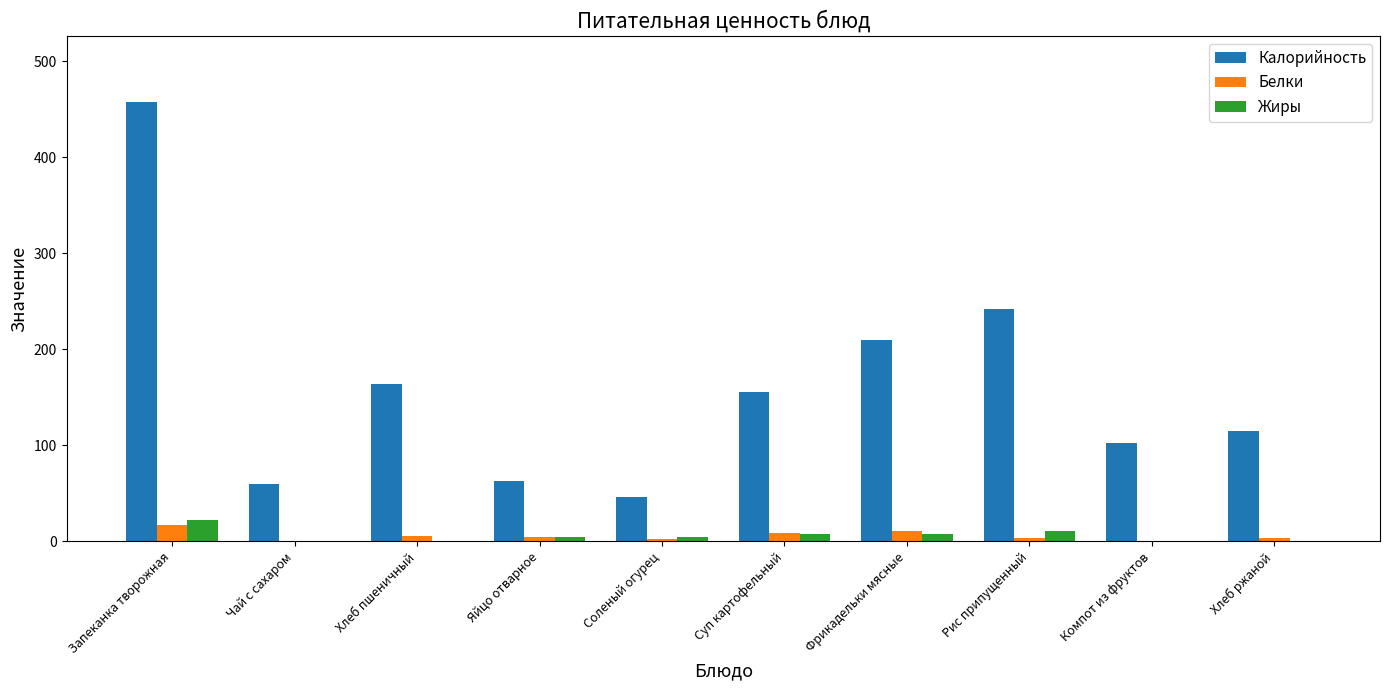

Is it true that Жиры equals 22.4 at Запеканка творожная?

True